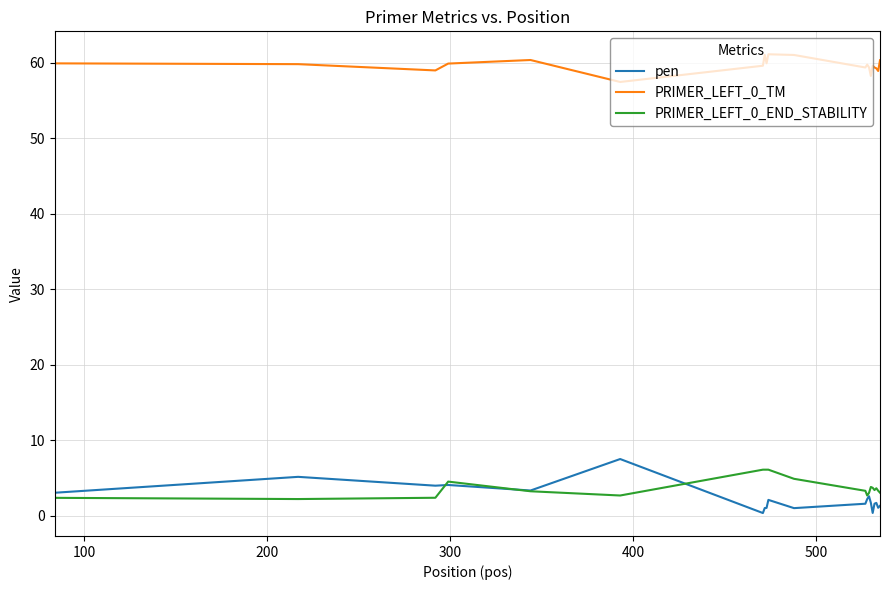

What is the lowest value of the PRIMER_LEFT_0_END_STABILITY series?

2.2